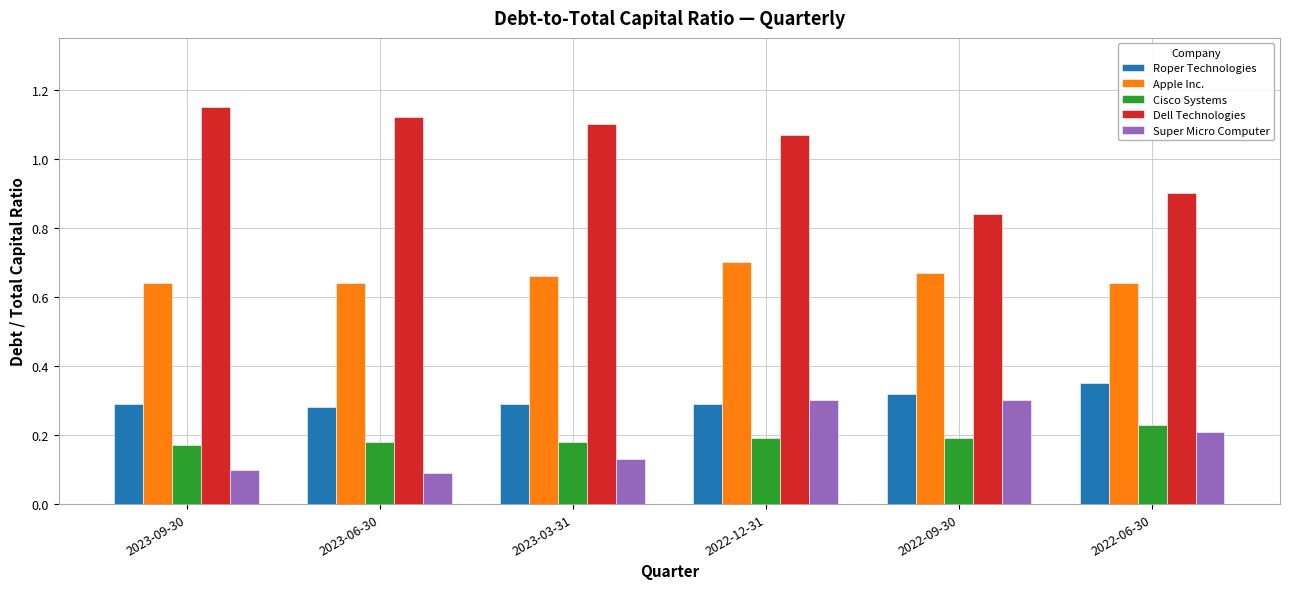

Count the Roper Technologies values in the range 0 to 1.

6